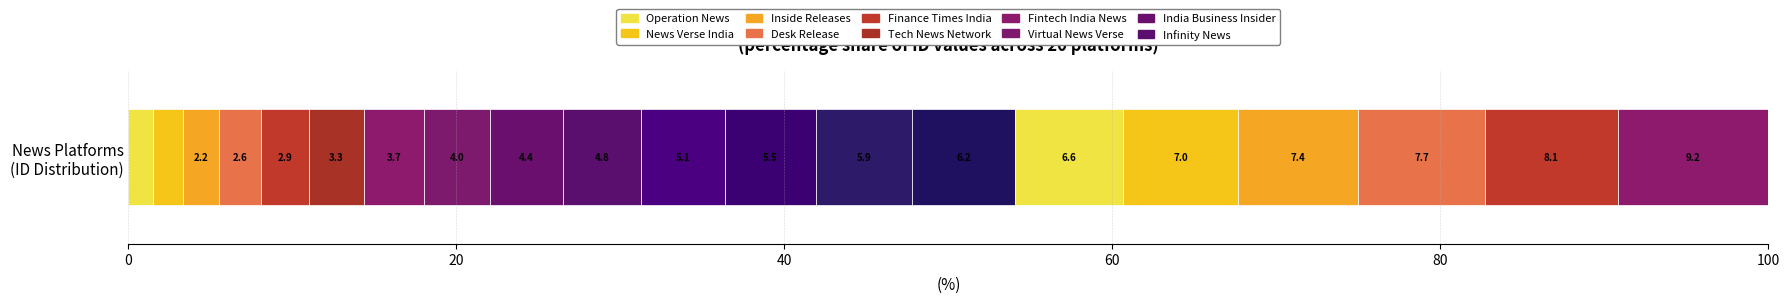

Count the number of data series in this chart.

20